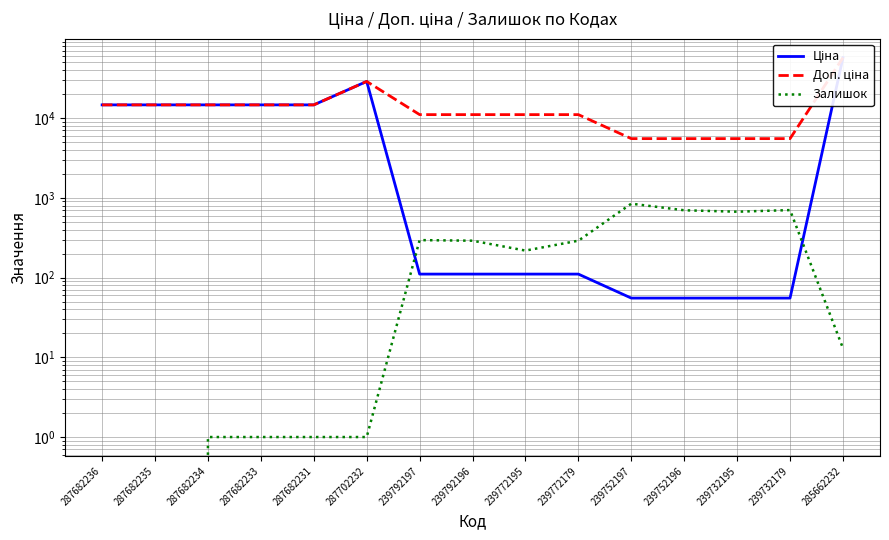

How many values in the Залишок series are below 218?

7